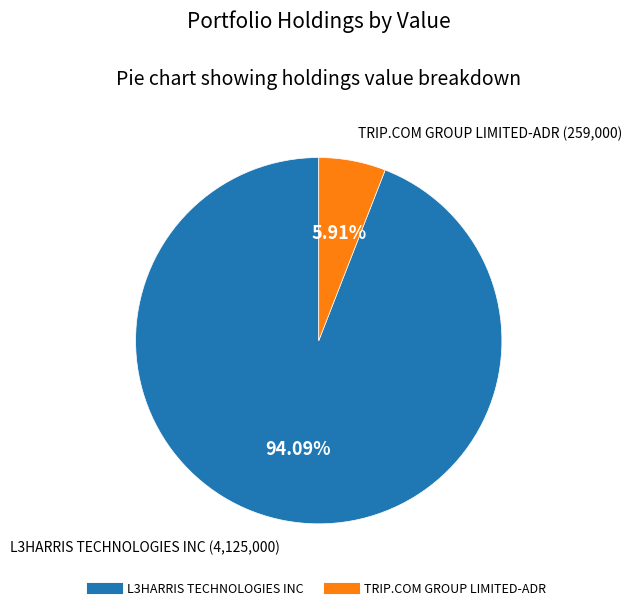

What percentage is the L3HARRIS TECHNOLOGIES INC slice, to the nearest percent?

94%